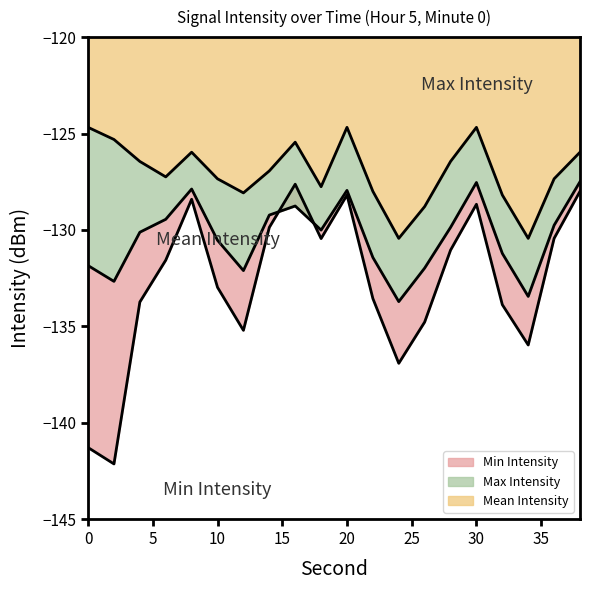

What is the average value of the Max Intensity series?

-127.0